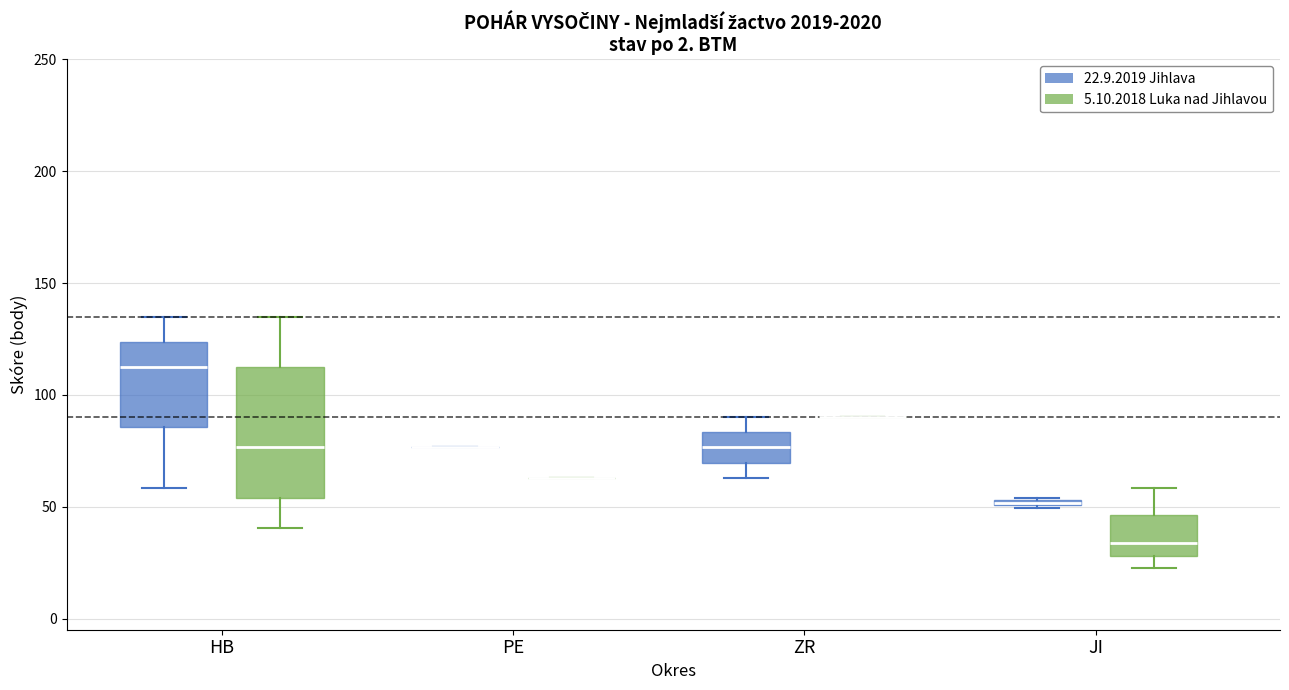

Where does the lower whisker of the box for HB (5.10.2018 Luka nad Jihlavou) end on the y-axis? The values are not printed on the chart, so give them approximately, as read against the axis.

40